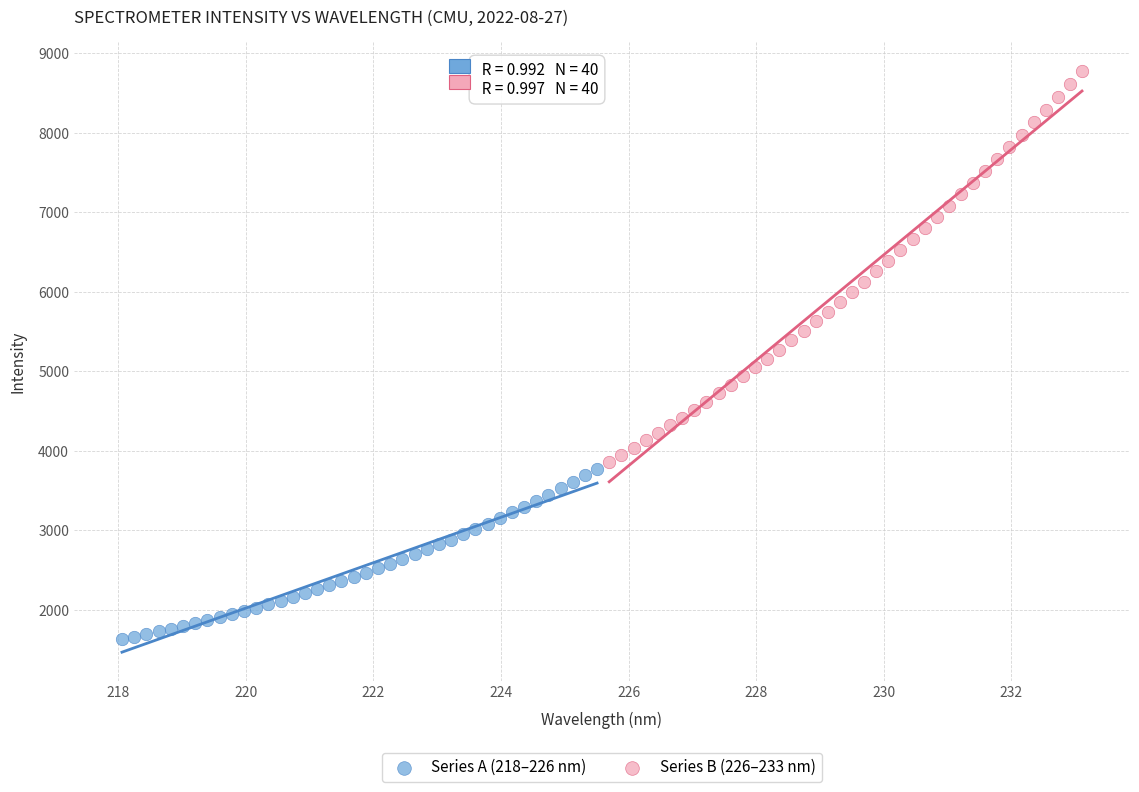

Which series has the widest spread of Y values?

Series B (226–233 nm)